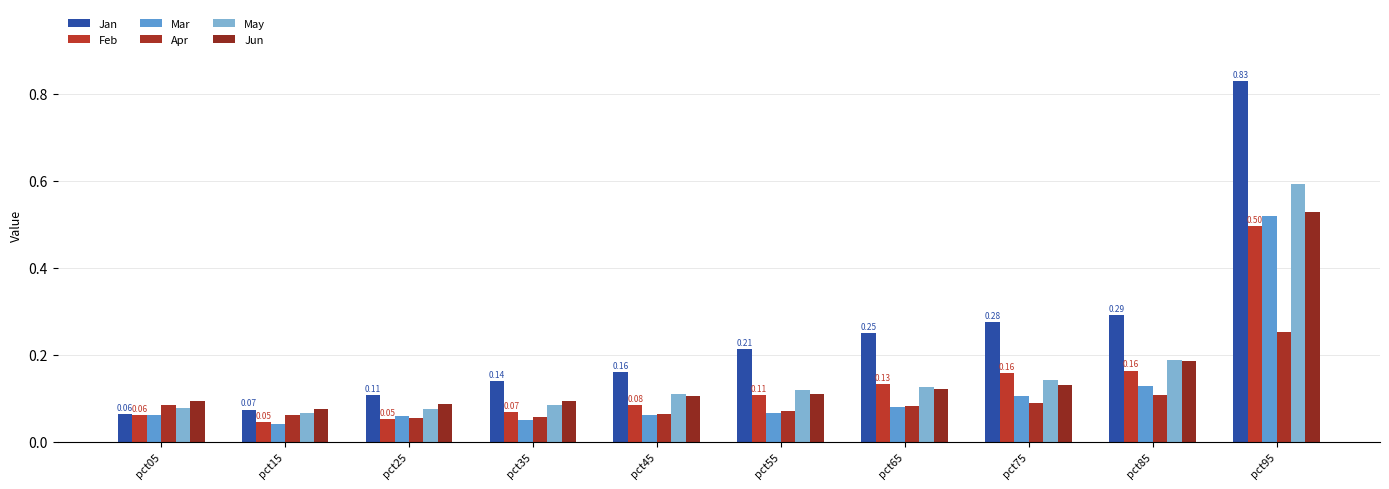

Which series has the largest range (max minus min)?

Jan